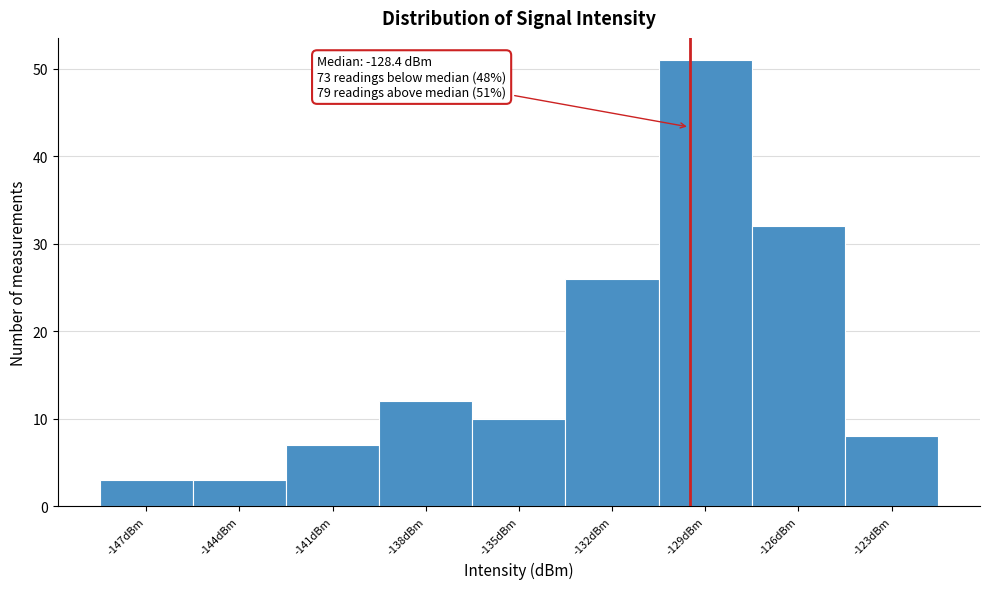

Reading left to right, list all the values displayed in this chart.

3	3	7	12	10	26	51	32	8